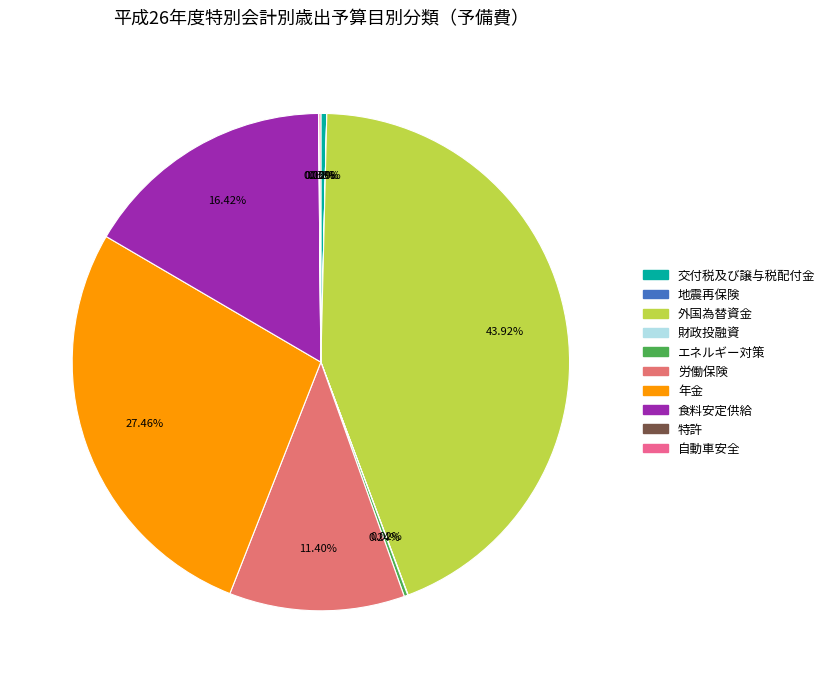

The 外国為替資金 slice represents 44% of the pie. True or false?

True